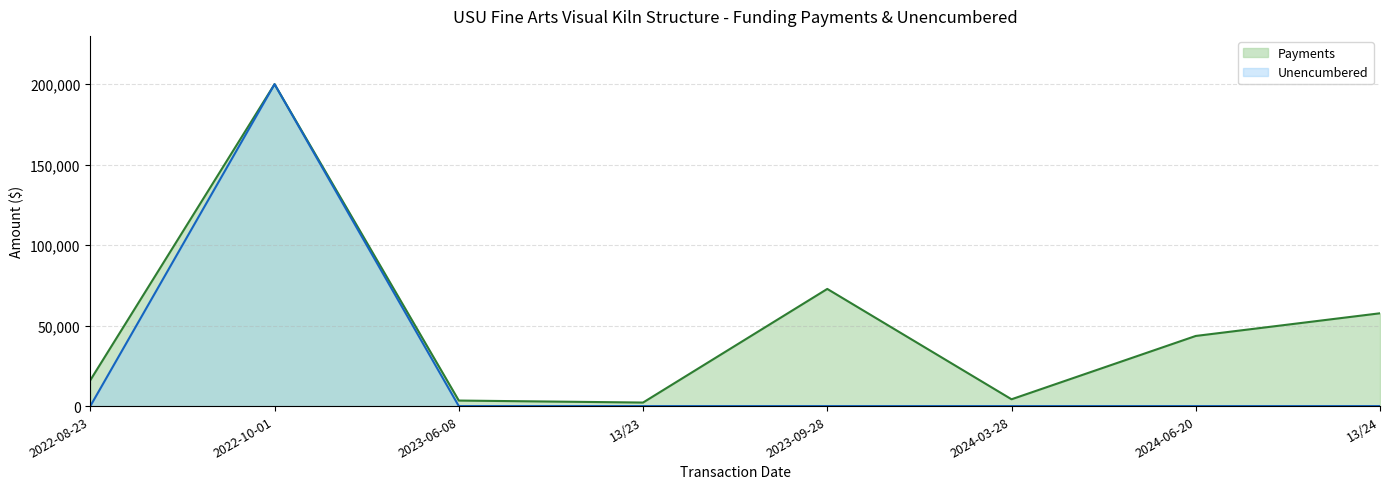

True or false: Unencumbered and Payments intersect in this chart.

False